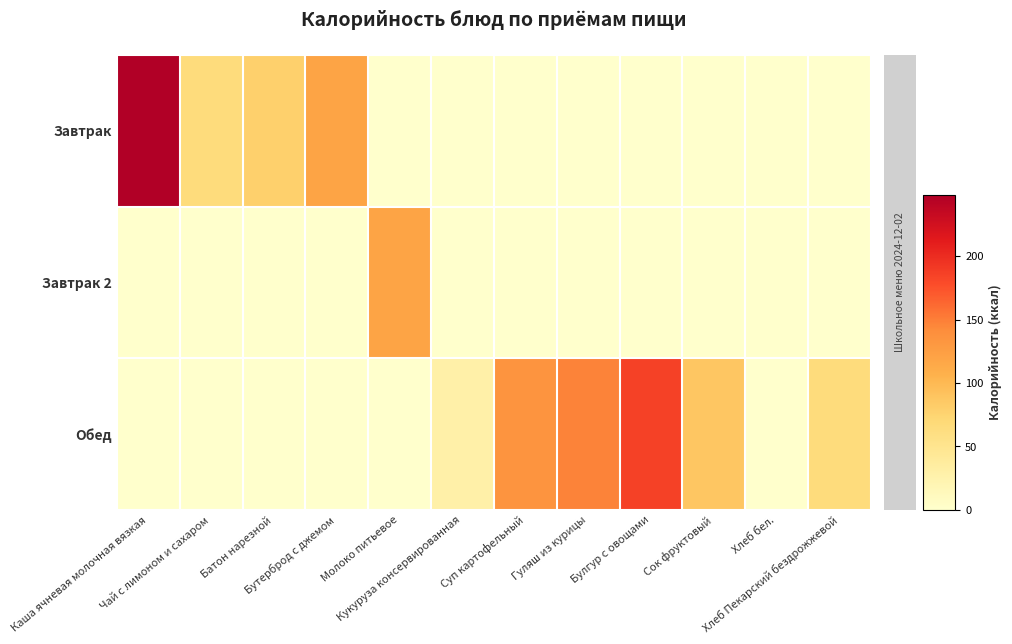

Which label corresponds to the smallest value in the chart?

Молоко питьевое